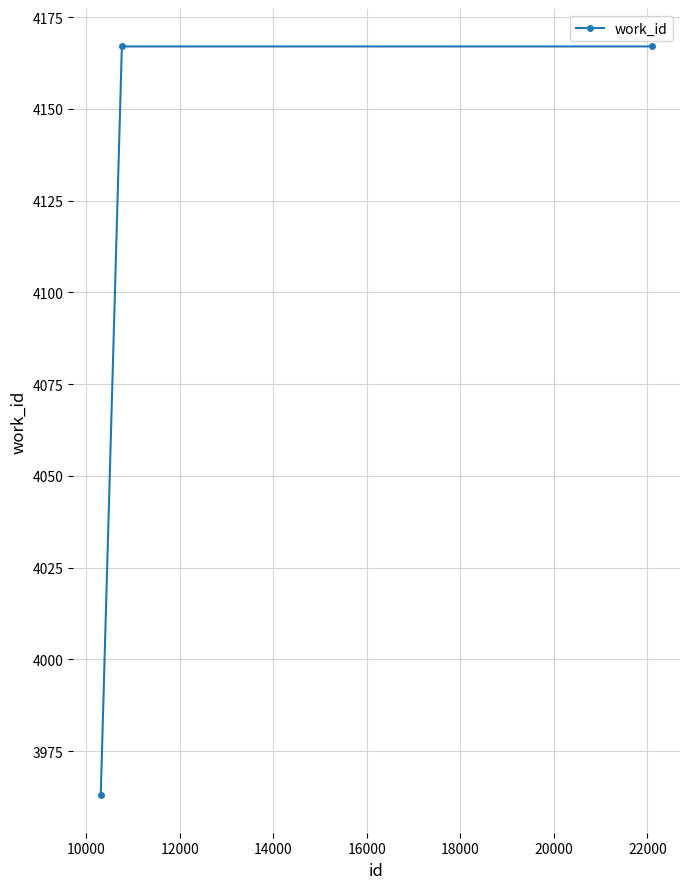

Does the chart display data point markers on the line(s)?

Yes